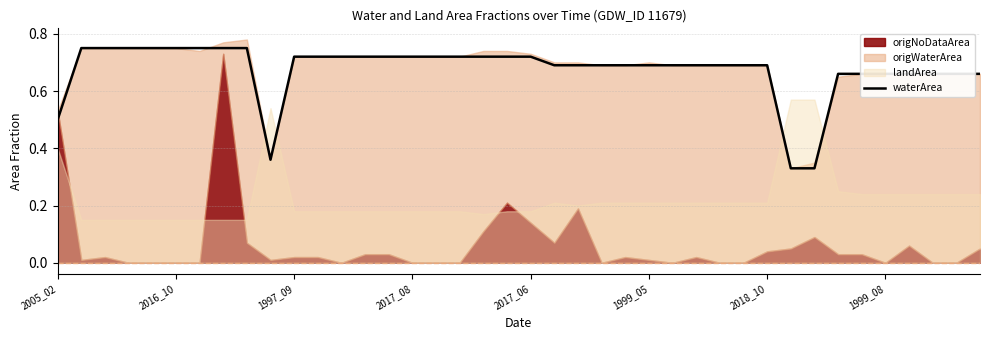

At which category does the data reach its first local valley?

9